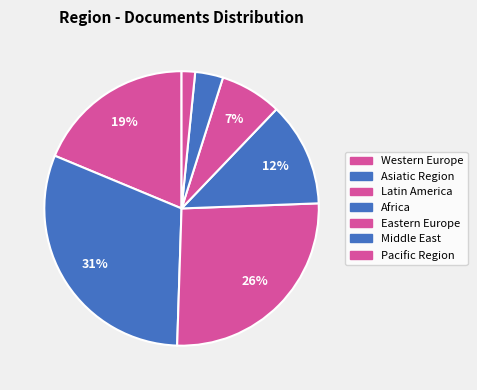

How many segments does this pie chart have?

7